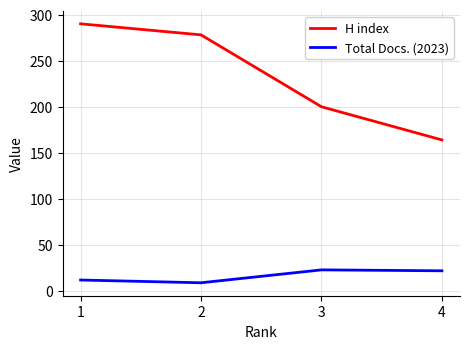

True or false: Total Docs. (2023) and H index cross at least once.

False